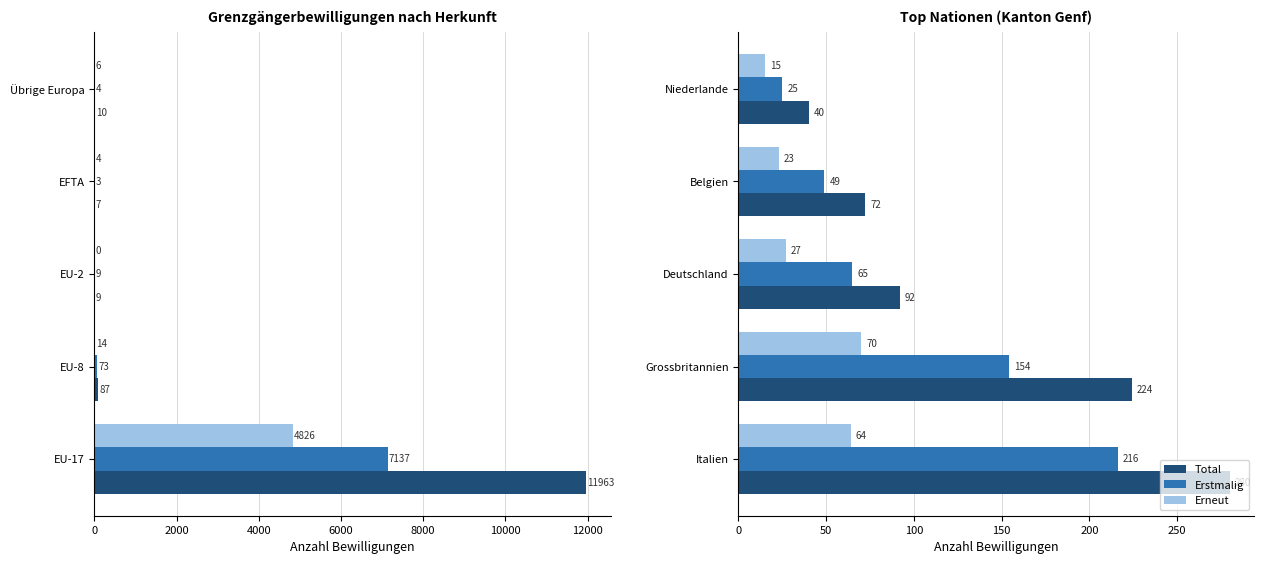

What is the difference between the maximum and second lowest values in the Total series?

208